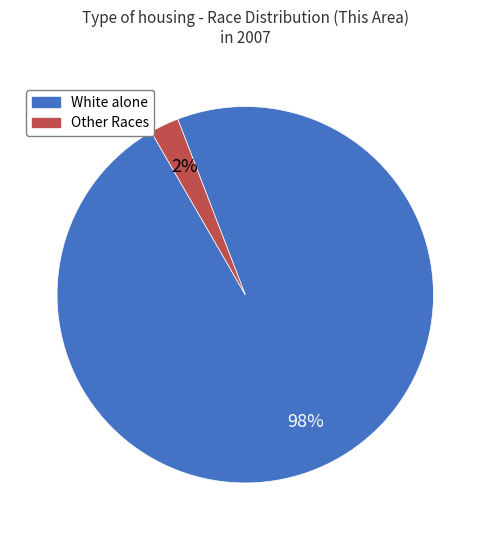

True or false: White alone accounts for 98% of the total.

True